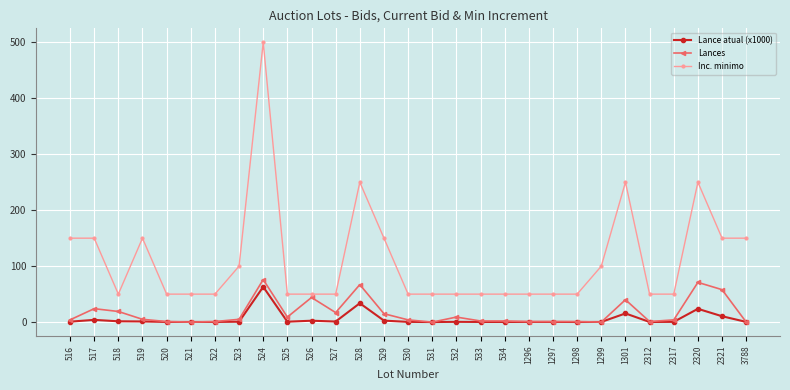

What is the value of the Lance atual (x1000) point at the 8th from the left?

0.7